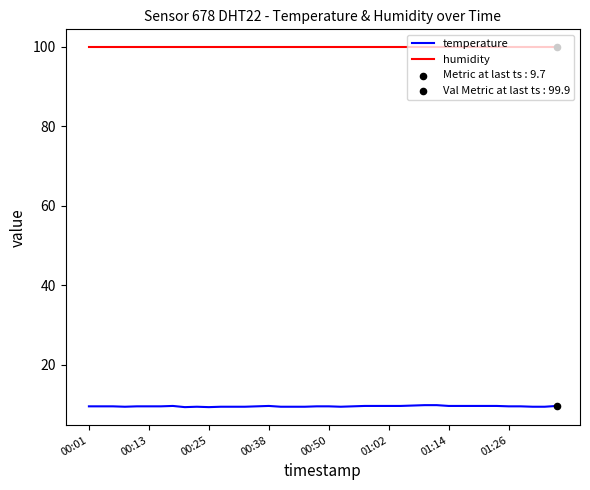

Which series has the largest total across all categories?

humidity